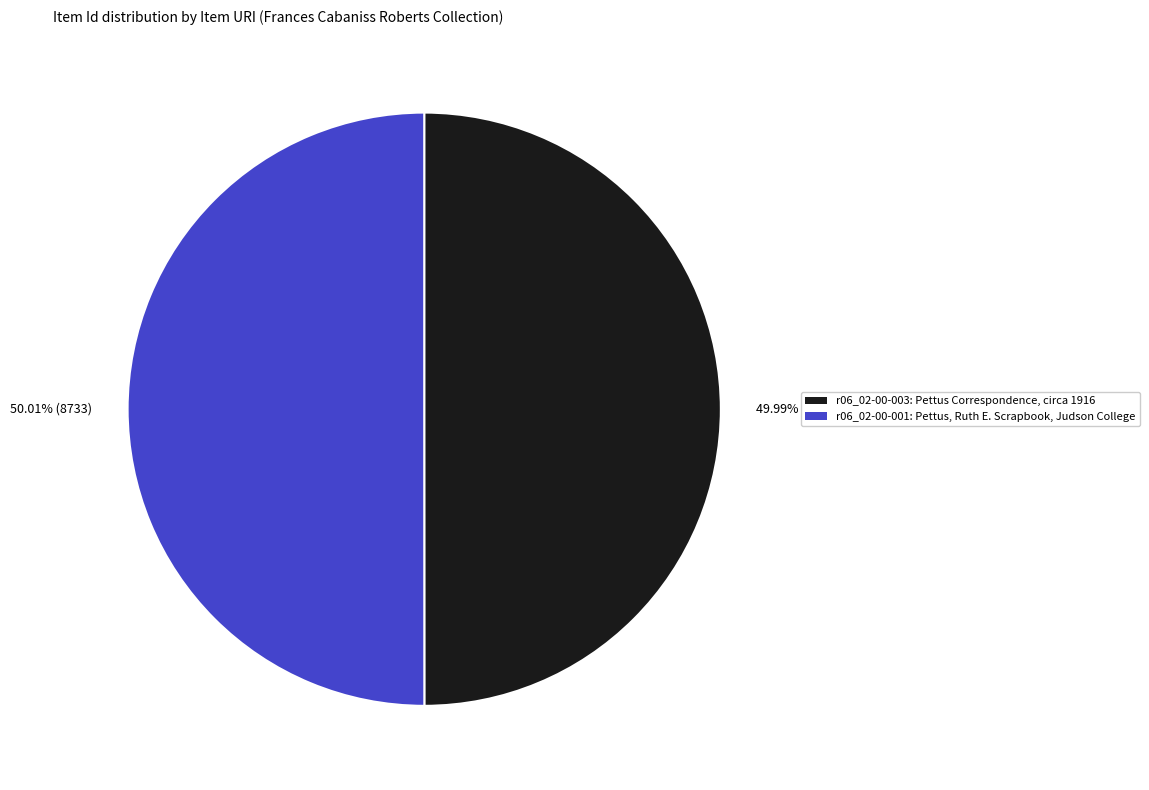

What is the ratio of the value at r06_02-00-001: Pettus, Ruth E. Scrapbook, Judson College to the value at r06_02-00-003: Pettus Correspondence, circa 1916?

1.0